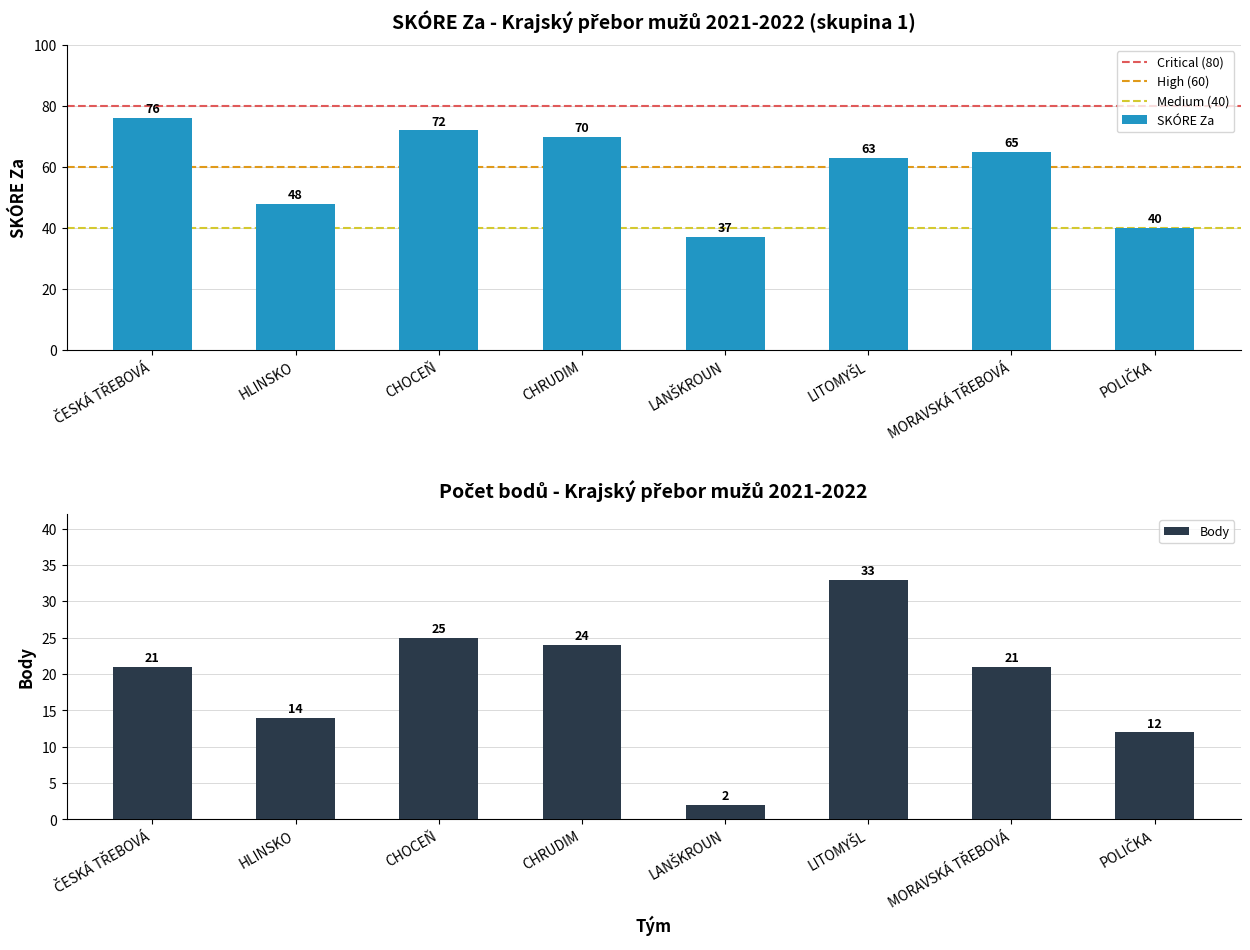

Reading left to right, transcribe all the data shown in this chart.

76	48	72	70	37	63	65	40